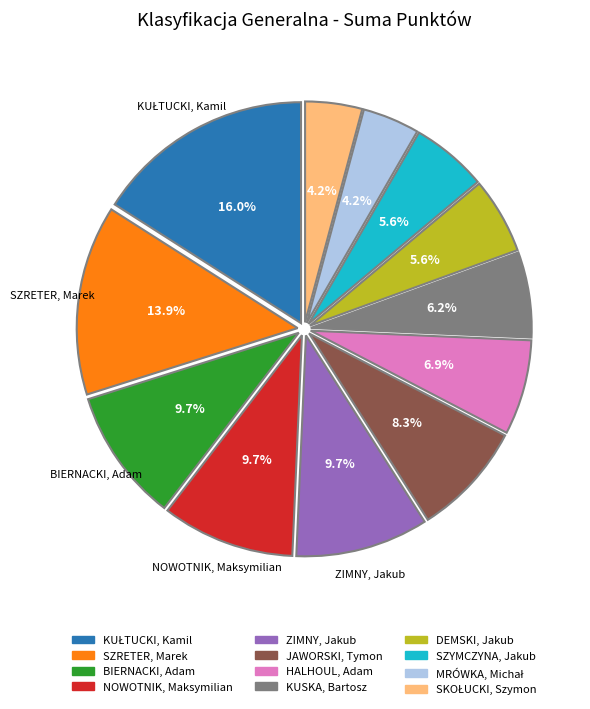

Which has a higher value, DEMSKI, Jakub or NOWOTNIK, Maksymilian?

NOWOTNIK, Maksymilian